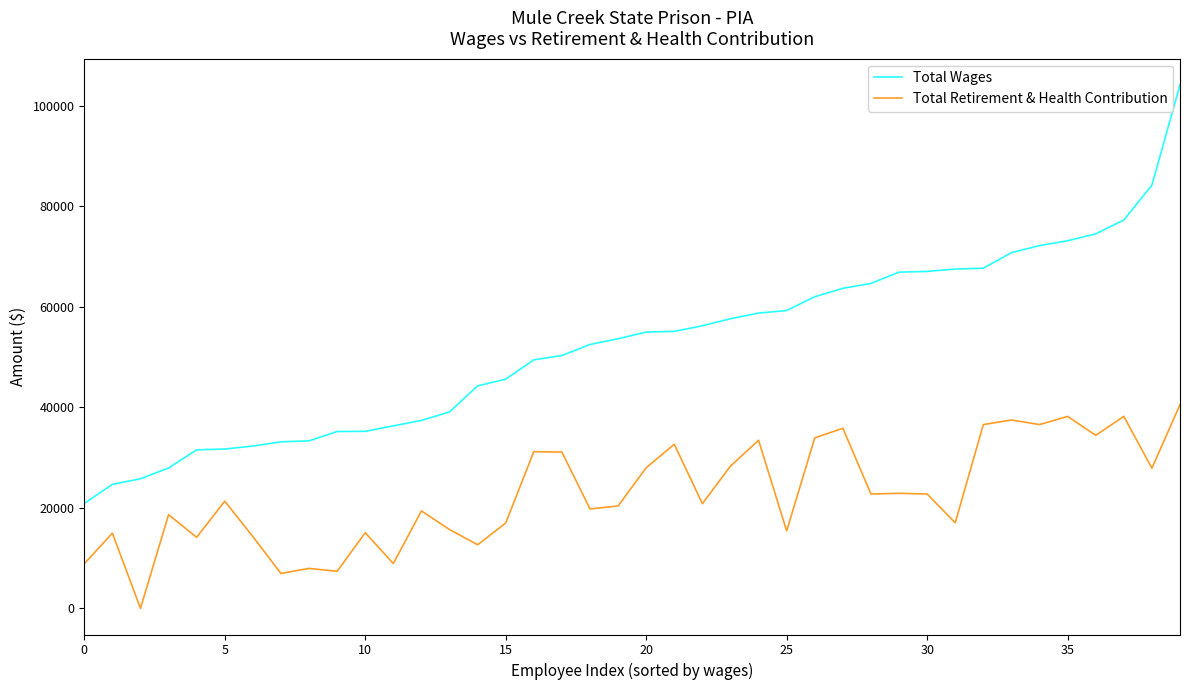

List the series in order of their overall mean, highest first.

Total Wages, Total Retirement & Health Contribution